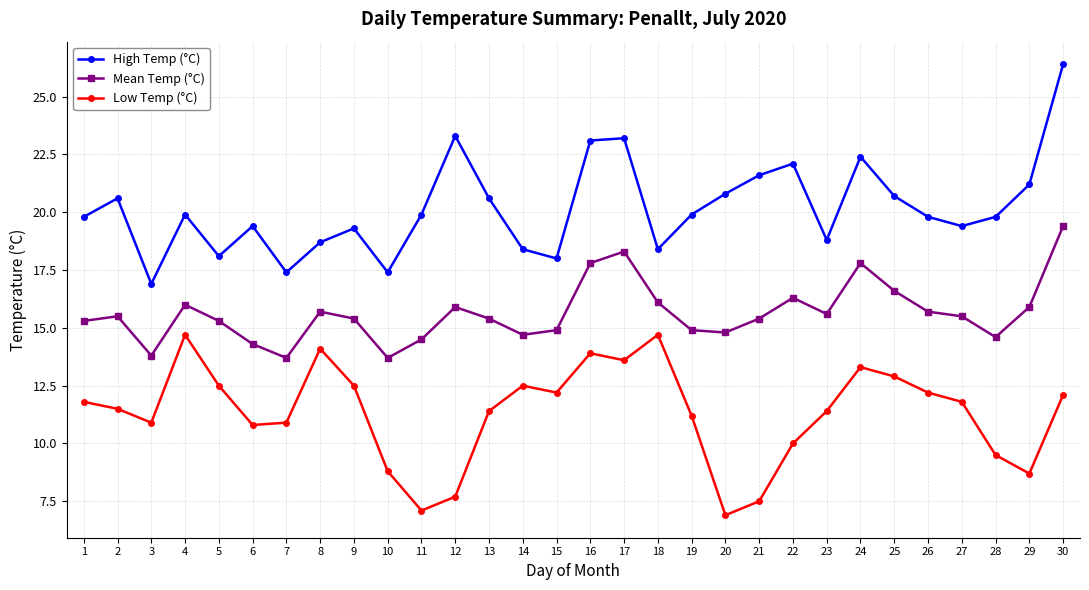

What is the difference between the second highest and minimum values in the High Temp (°C) series?

6.4